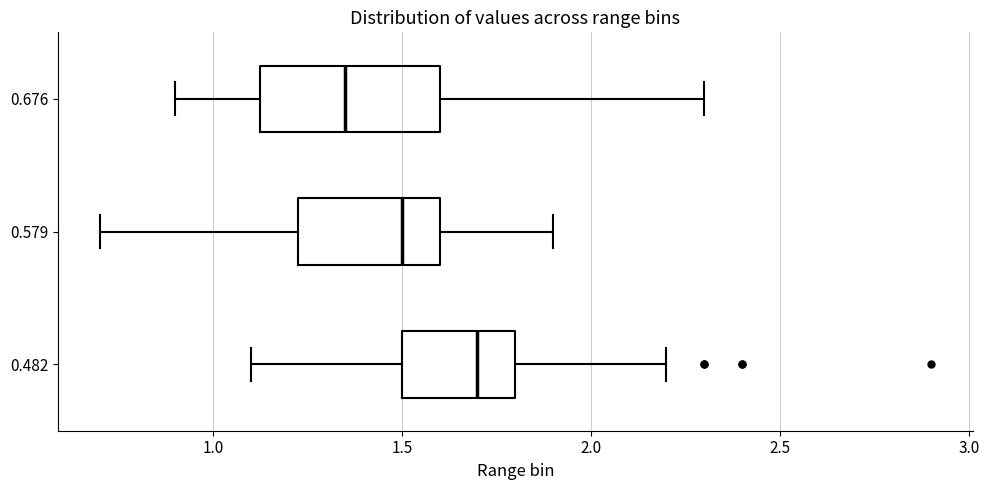

Which box is the widest, from its left edge to its right edge?

0.676